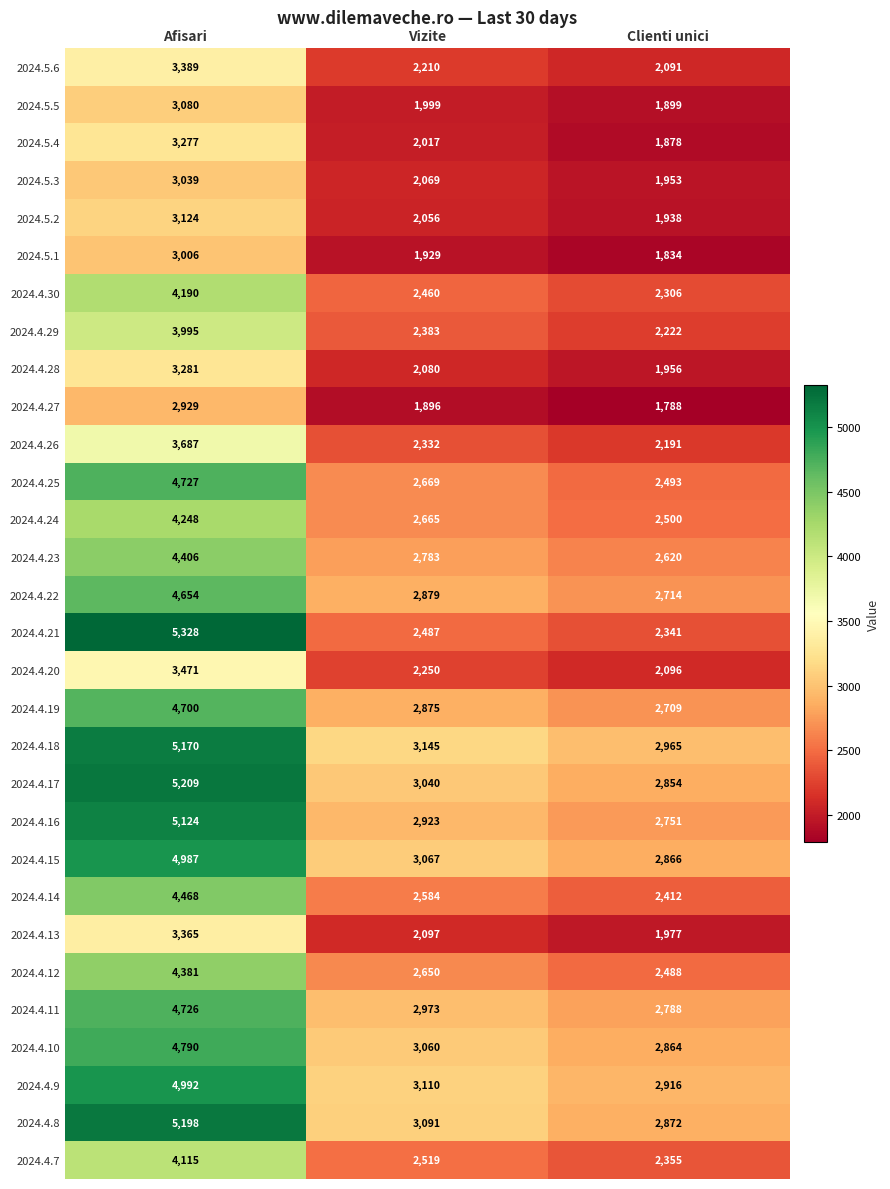

How many values in the 2024.4.22 series are below 2879?

1